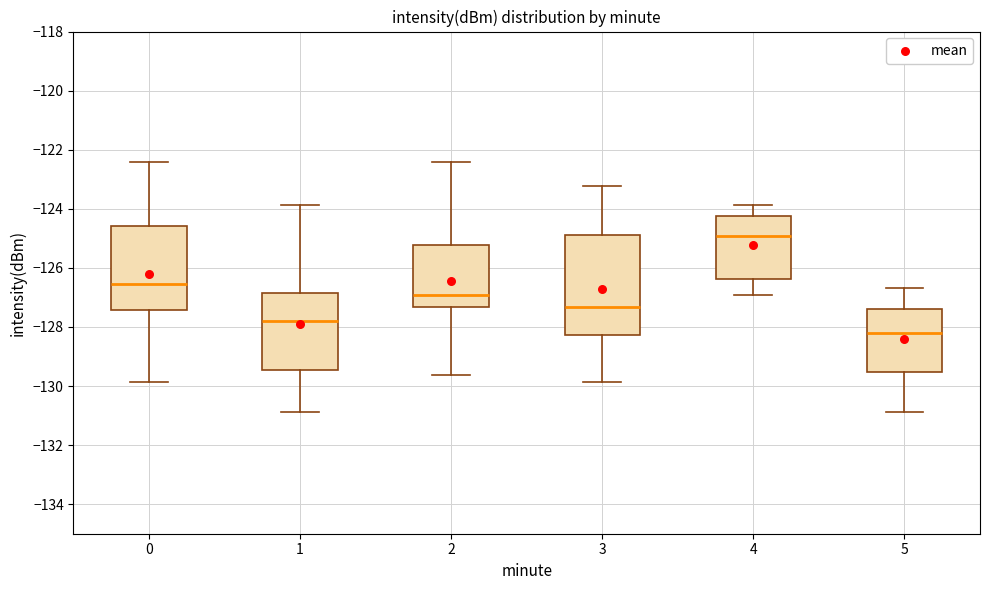

Which box is the tallest, from its lower edge to its upper edge?

3